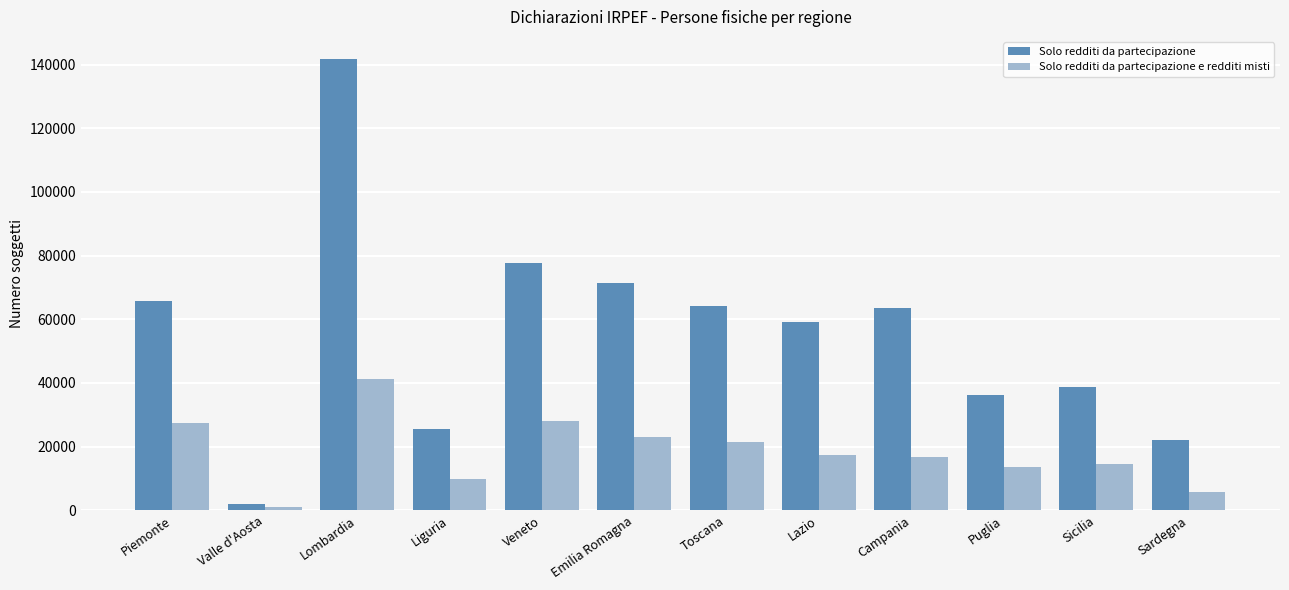

How many bars are there in each group?

2